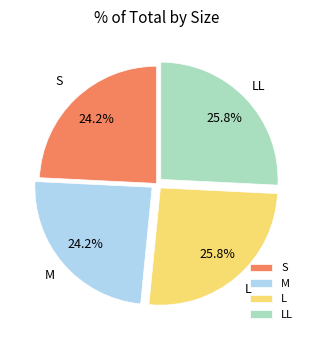

What is the total percentage of LL and S?

50.0%